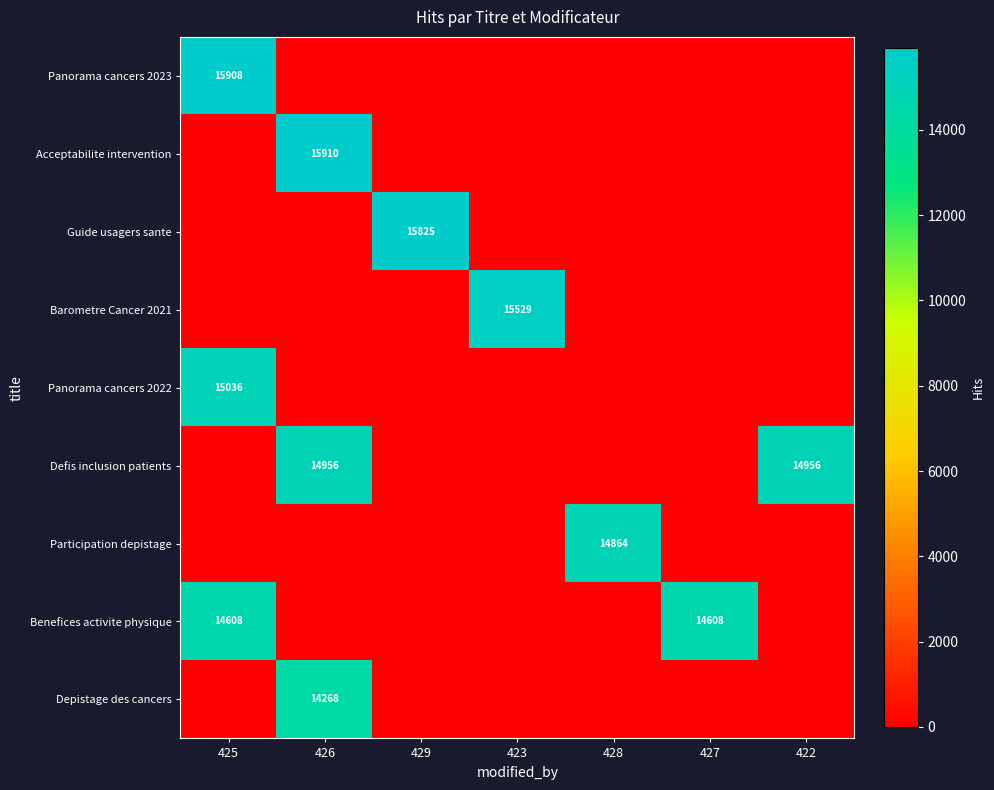

True or false: Panorama cancers 2023 has a value of 25162 at 425.

False